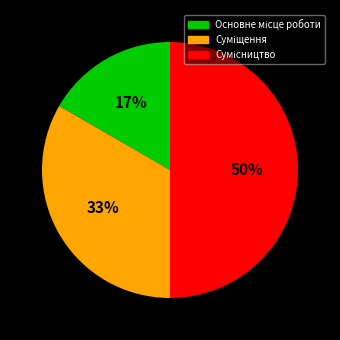

To the nearest percent, what is the difference between the largest and smallest slice percentages?

33%